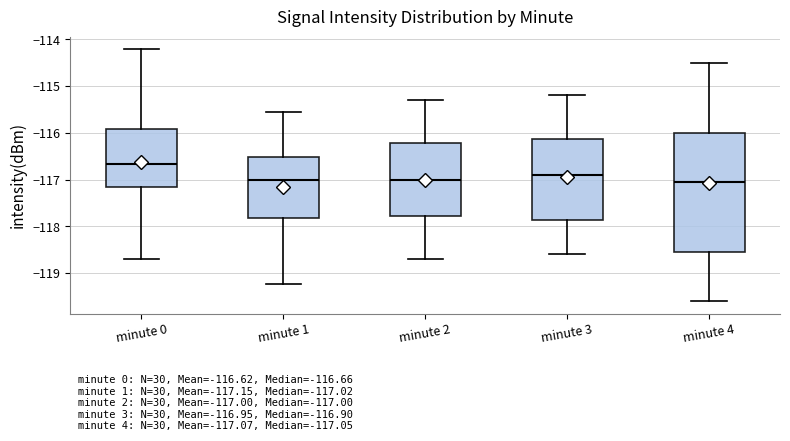

Which box has the highest median line?

minute 0